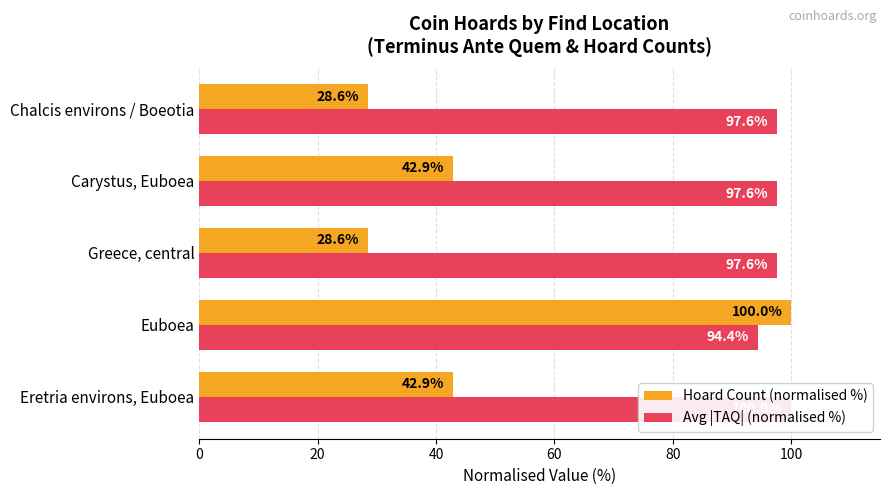

At how many categories does at least one series exceed 47?

5